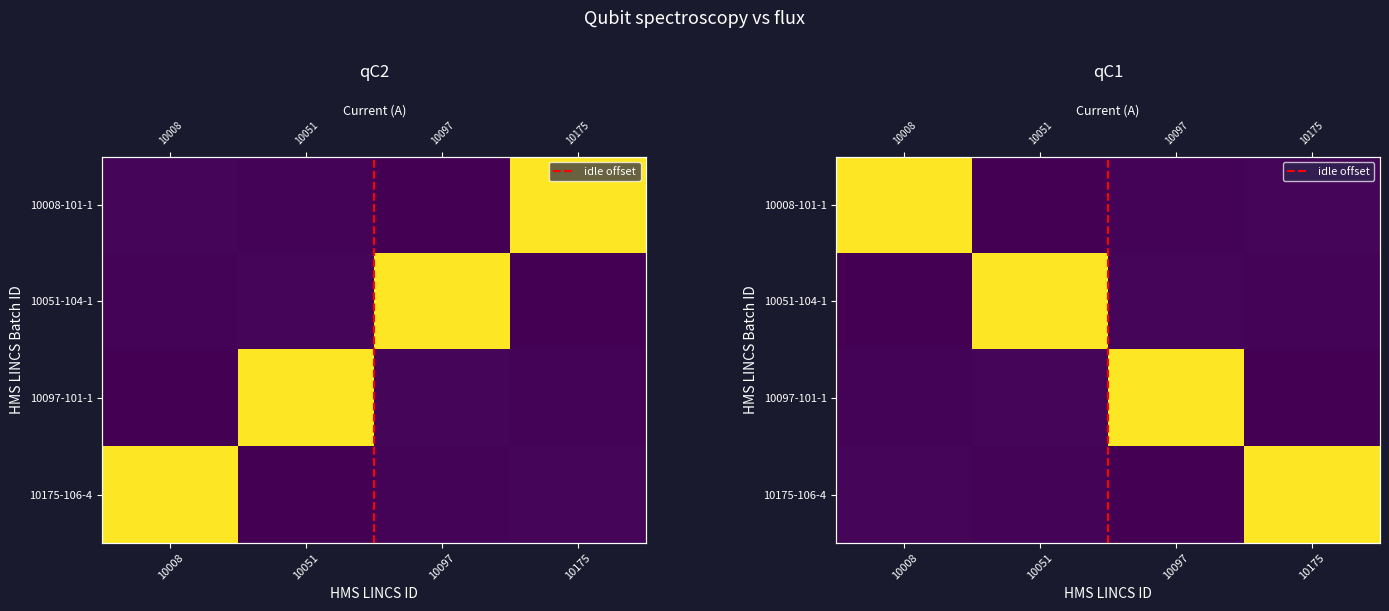

List the labels in order of 10097-101-1 value, smallest first.

10008, 10175, 10097, 10051